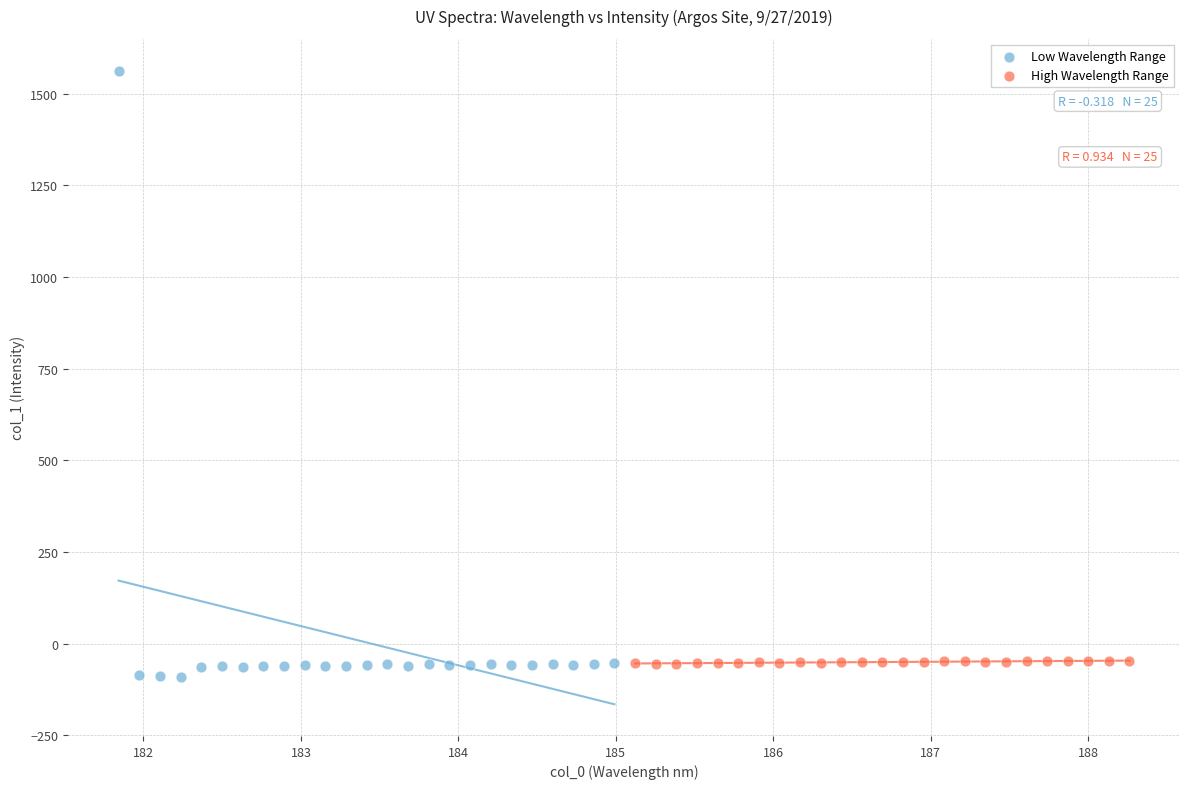

Which series has the widest spread of Y values?

Low Wavelength Range